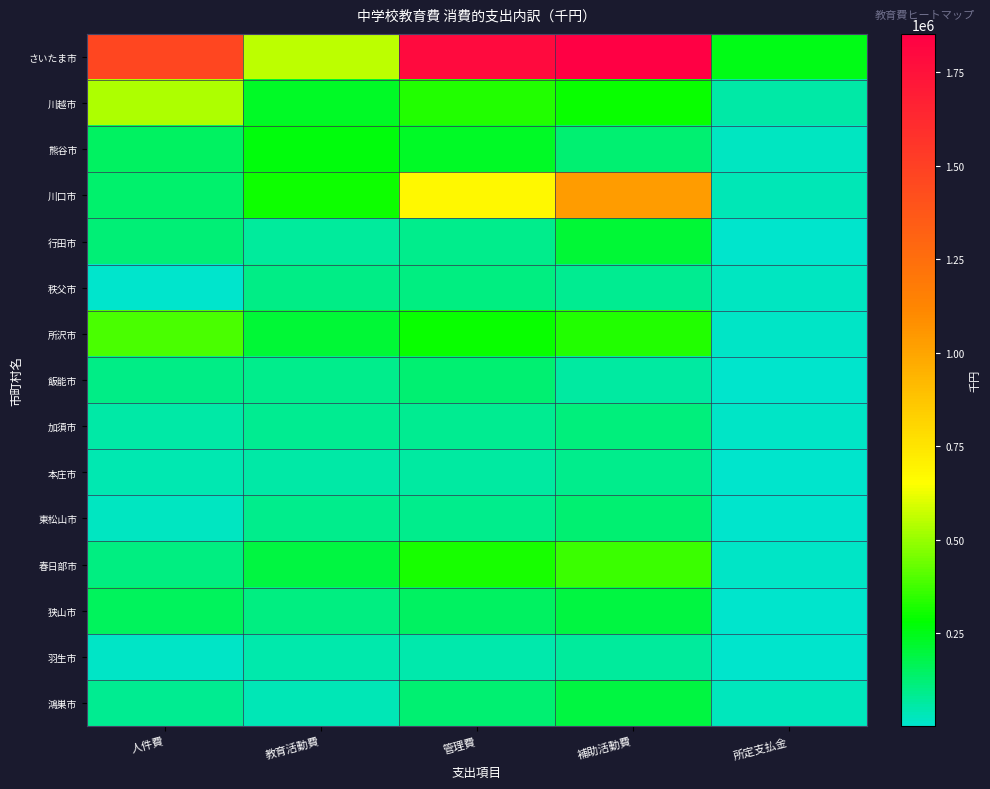

What is the spread (max minus min) of values at 所定支払金?

245938